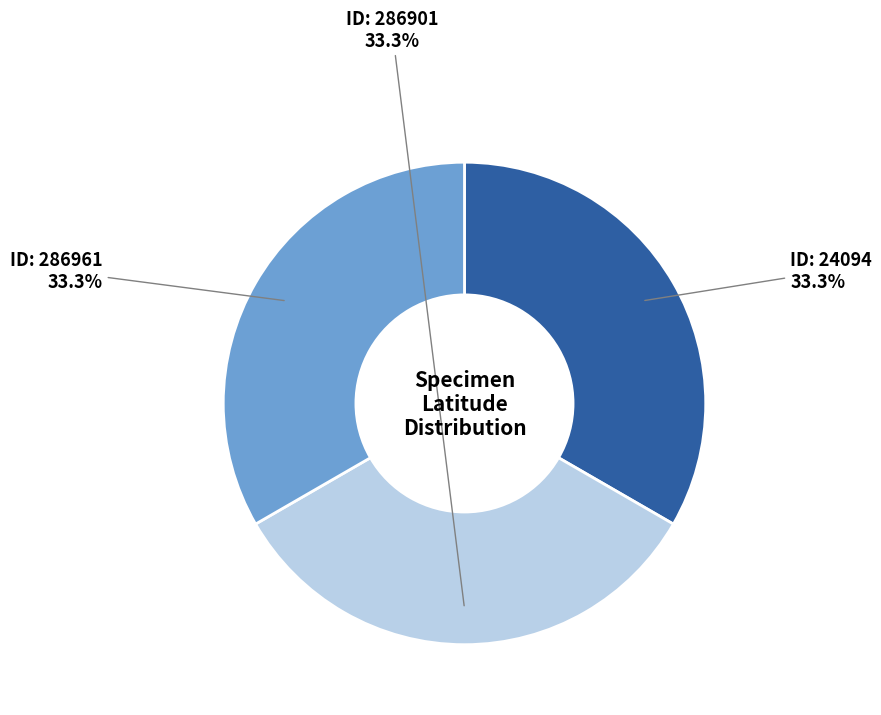

Is there a majority slice in this chart?

No